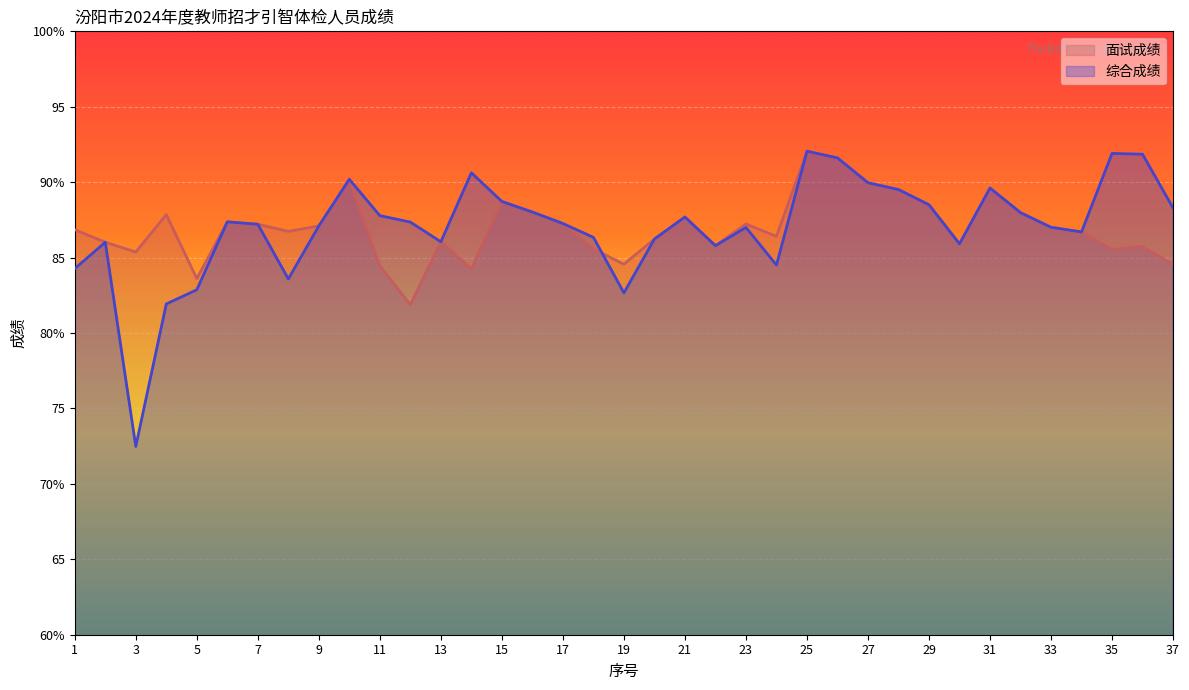

What are all the series names shown in the legend?

面试成绩, 综合成绩